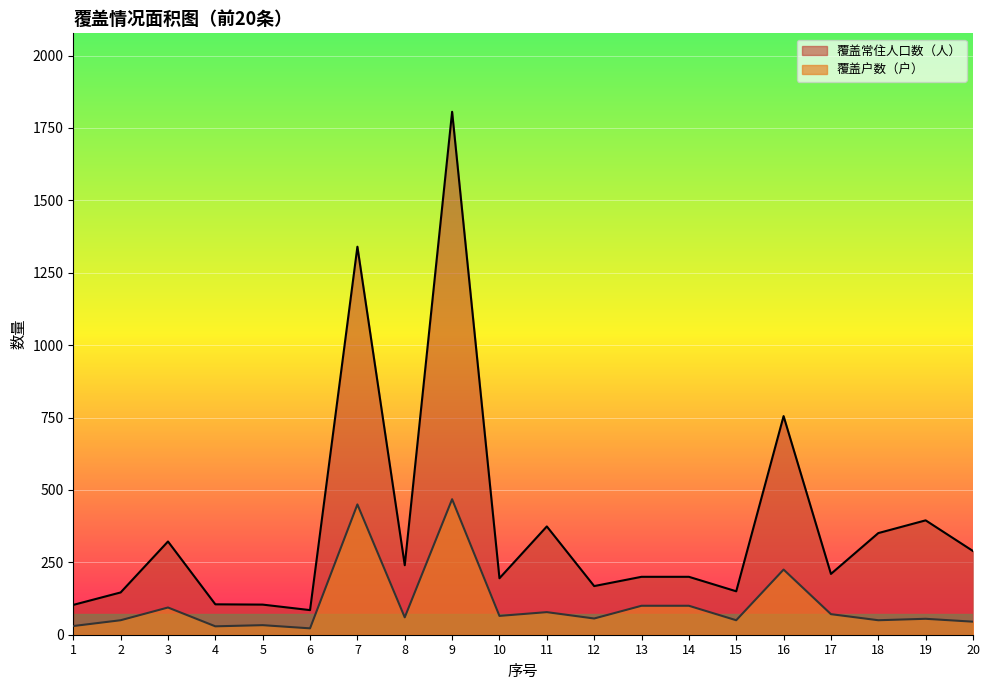

True or false: 覆盖户数（户） and 覆盖常住人口数（人） intersect in this chart.

False